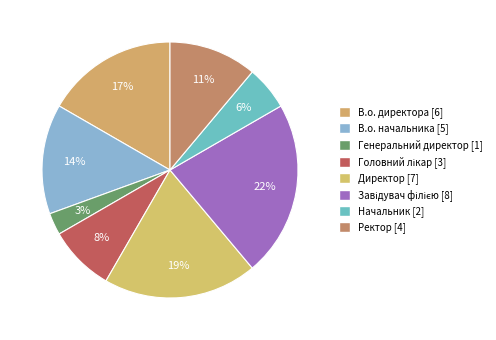

Which slice is the largest?

Завідувач філією